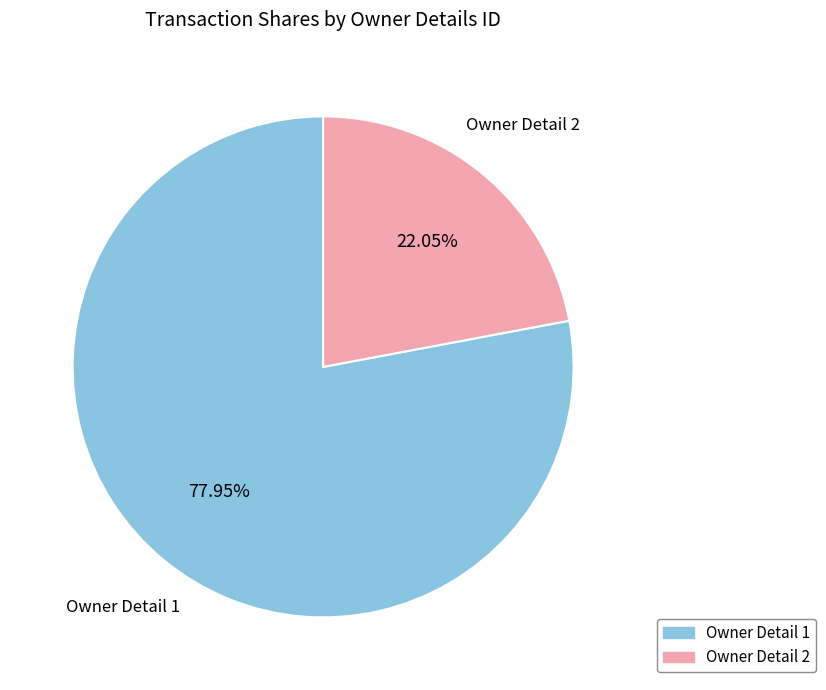

Does any single category account for the majority?

Yes